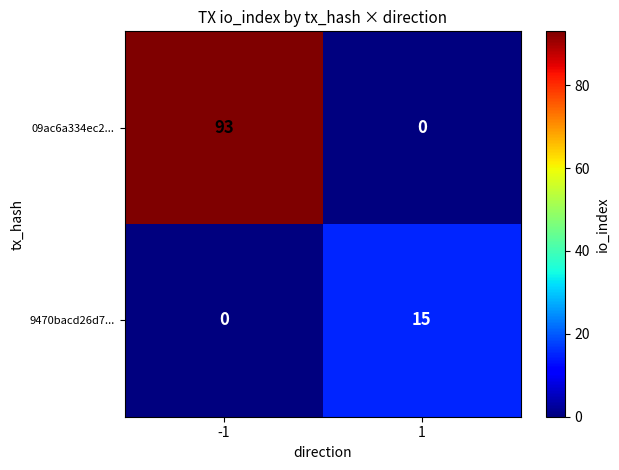

What value does the 9470bacd26d7... series have at 1?

15